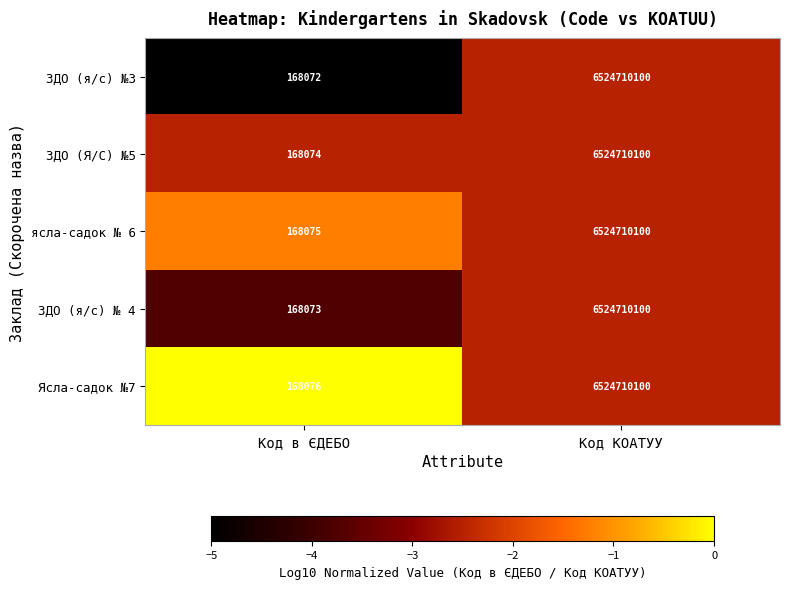

The ЗДО (я/с) № 4 series shows 168073 at Код в ЄДЕБО. True or false?

True